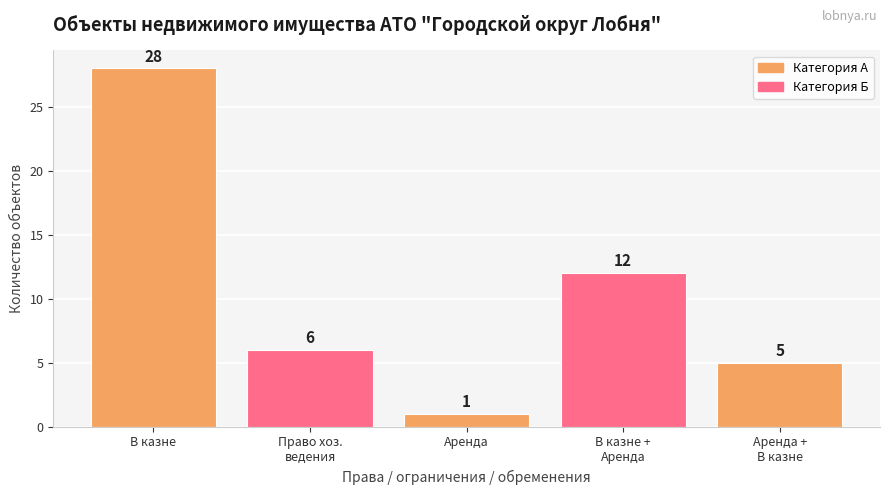

Reading right to left, what are all the values shown in this chart?

5	12	1	6	28